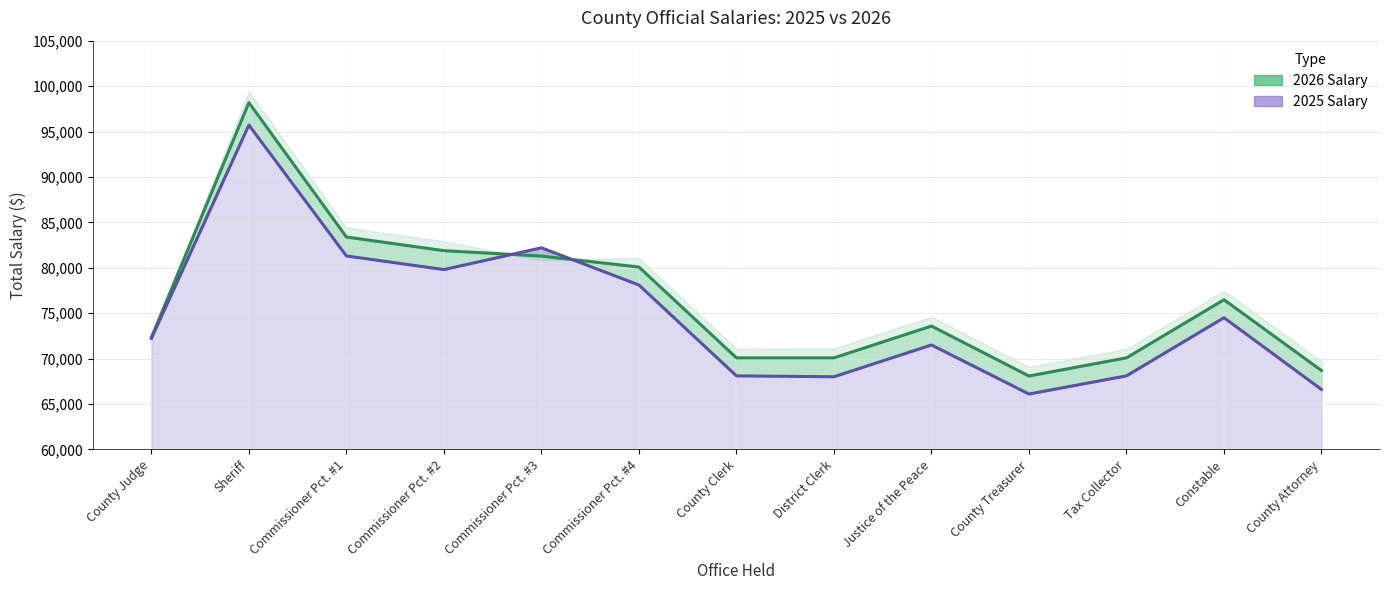

Where does the 2026 Salary series first go above 73583?

Sheriff